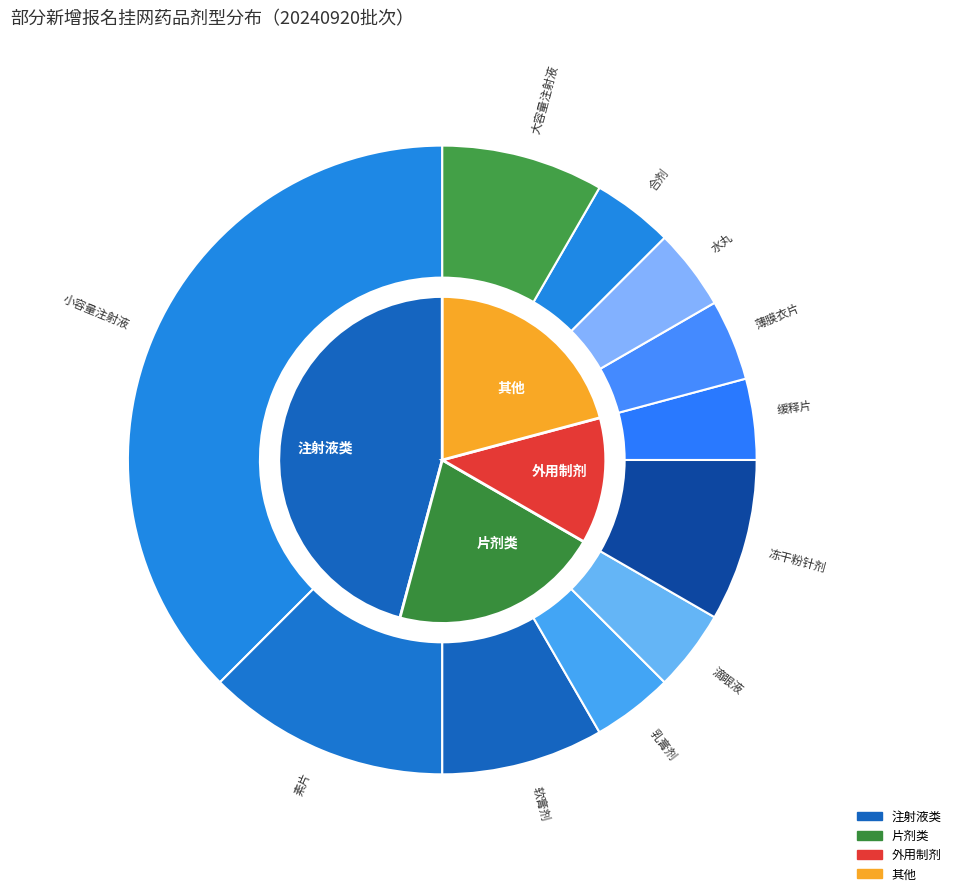

Count the number of slices in the pie.

11